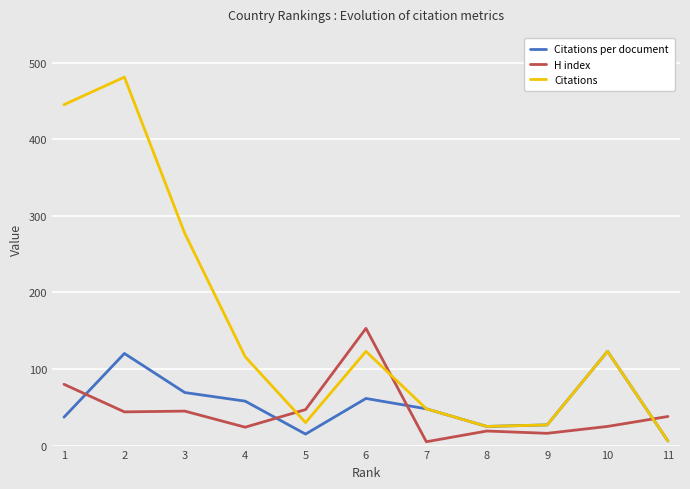

True or false: H index has more than 0 interior local peaks.

True